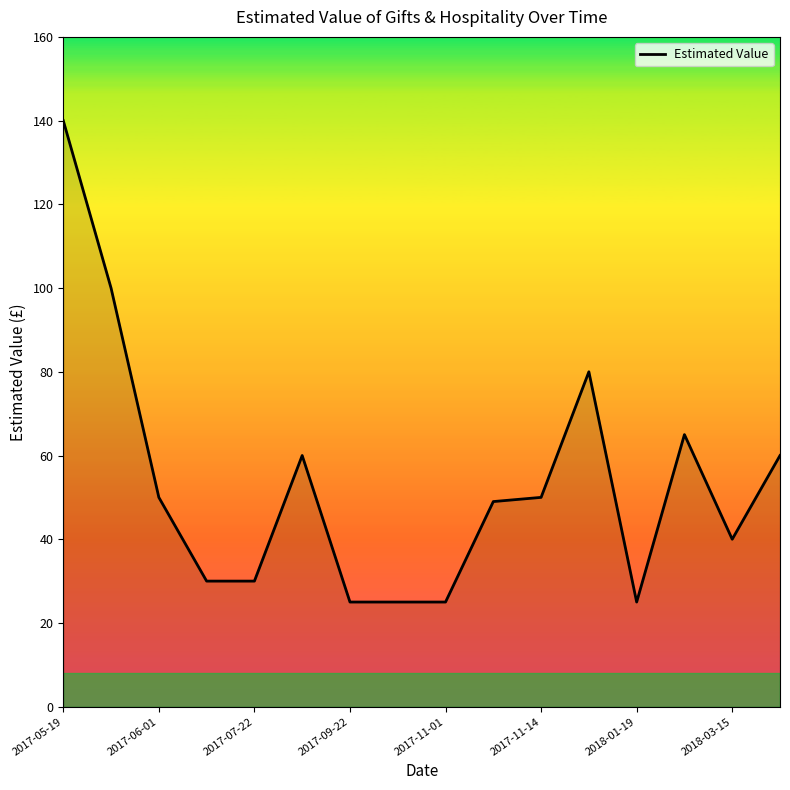

What is the maximum value shown in the chart?

140